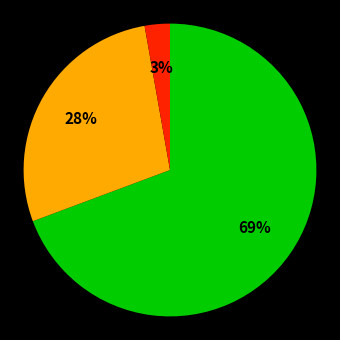

Is there any slice that represents more than half of the pie?

Yes